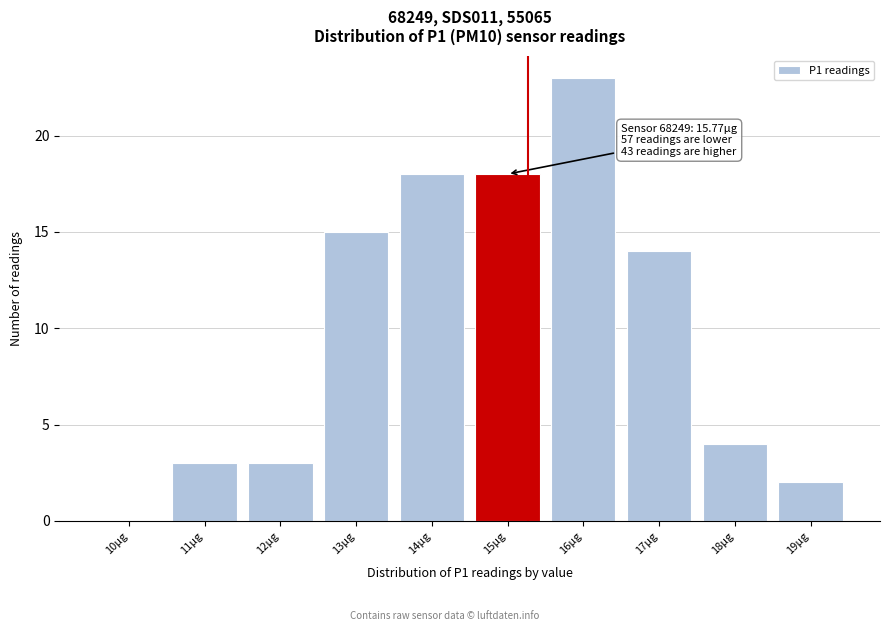

Reading right to left, transcribe all the data shown in this chart.

19µg=2	18µg=4	17µg=14	16µg=23	15µg=18	14µg=18	13µg=15	12µg=3	11µg=3	10µg=0